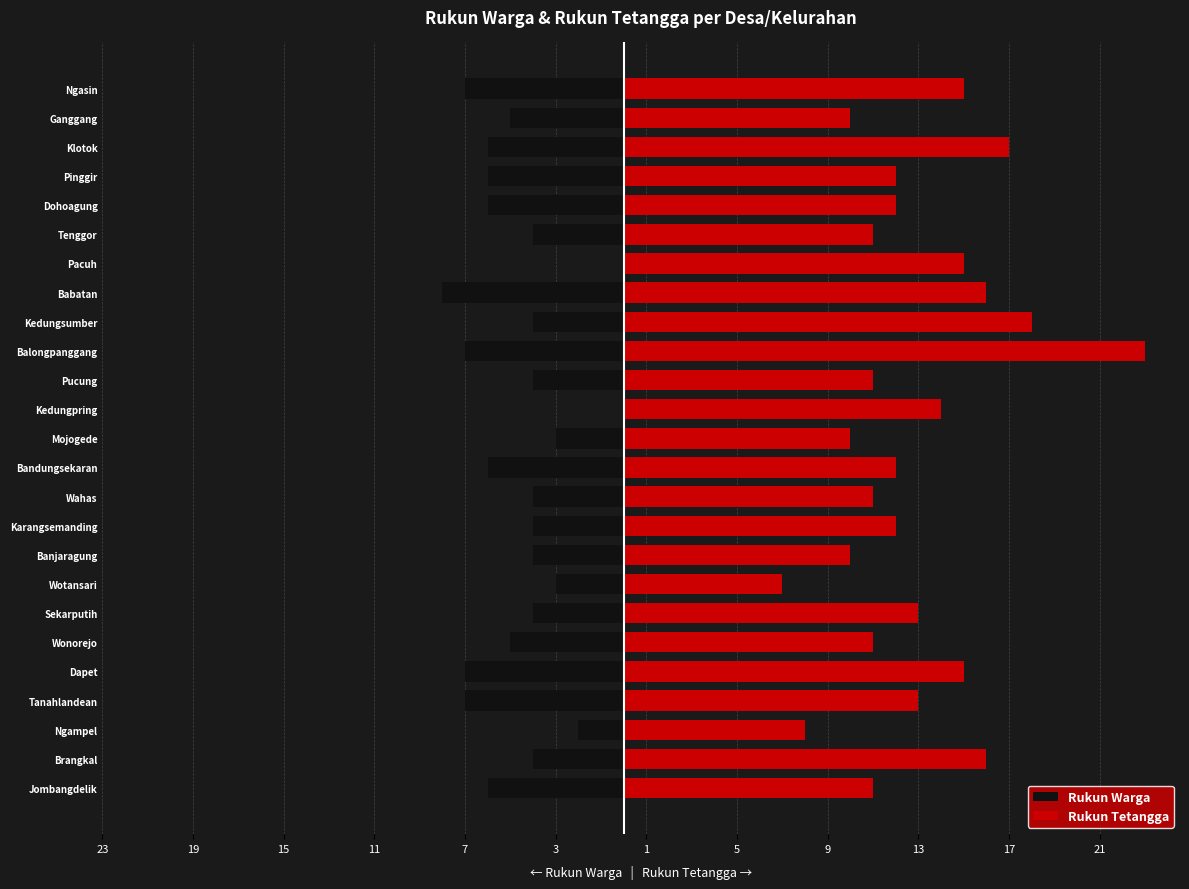

True or false: Rukun Tetangga has a value of 4 at Wahas.

False